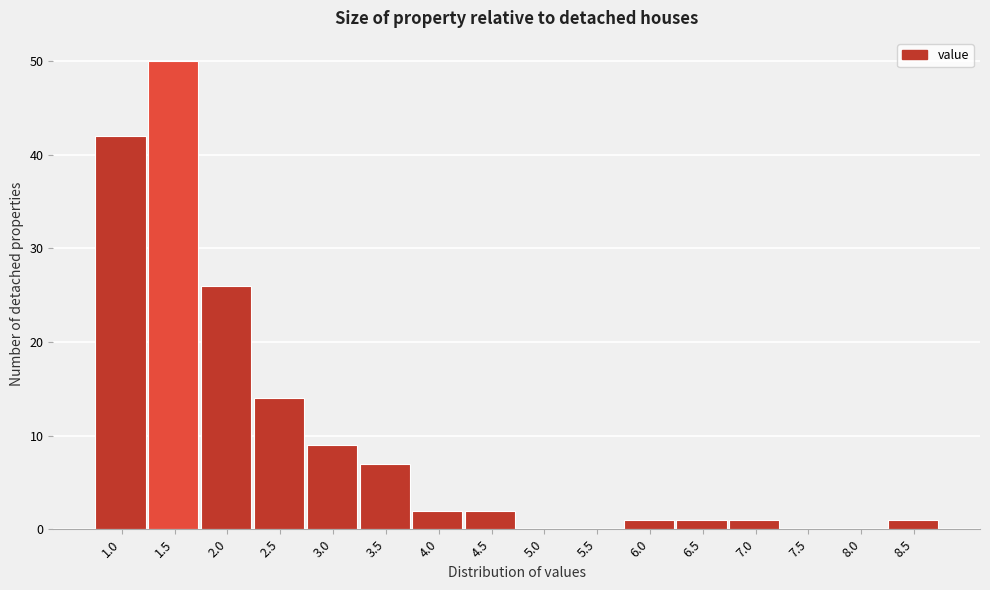

Reading left to right, extract all data points from this chart.

1.0=42	1.5=50	2.0=26	2.5=14	3.0=9	3.5=7	4.0=2	4.5=2	5.0=0	5.5=0	6.0=1	6.5=1	7.0=1	7.5=0	8.0=0	8.5=1